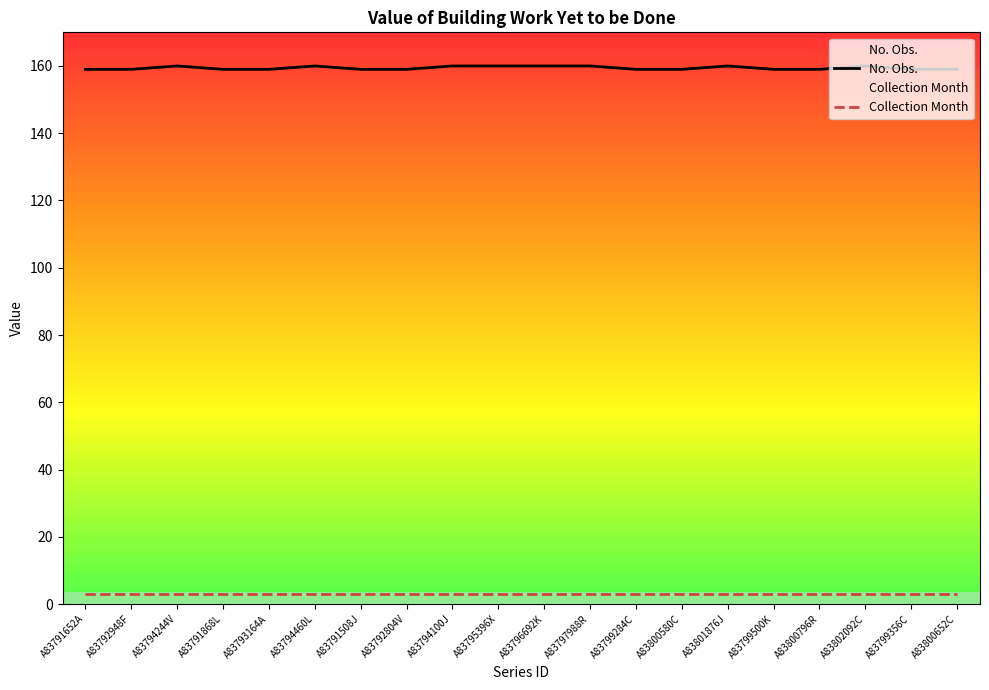

Which label corresponds to the smallest value in the chart?

A83791652A